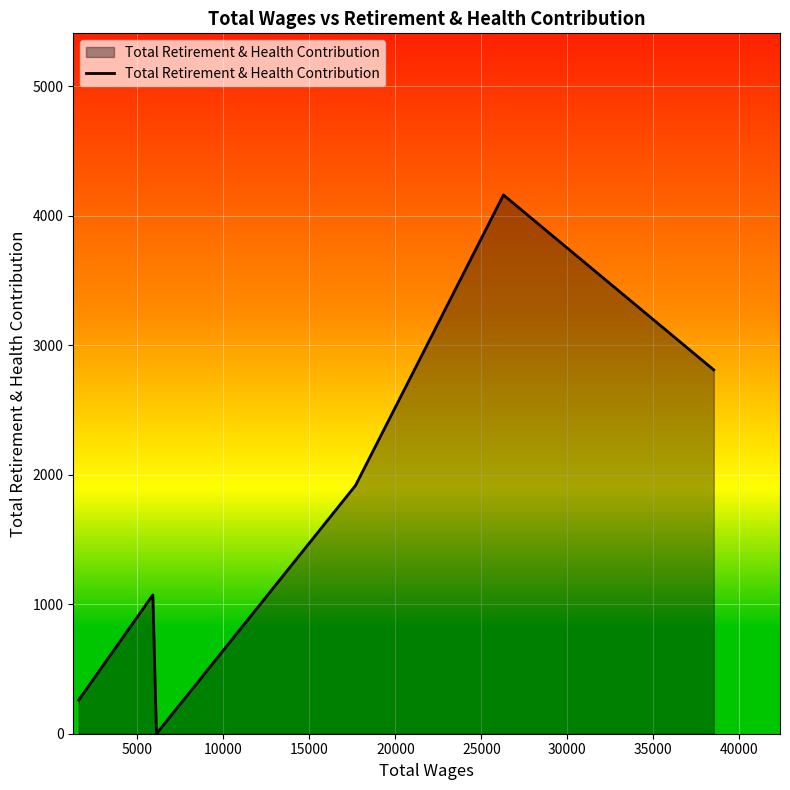

How many interior local valleys (lower than both neighbors) does the data have?

1